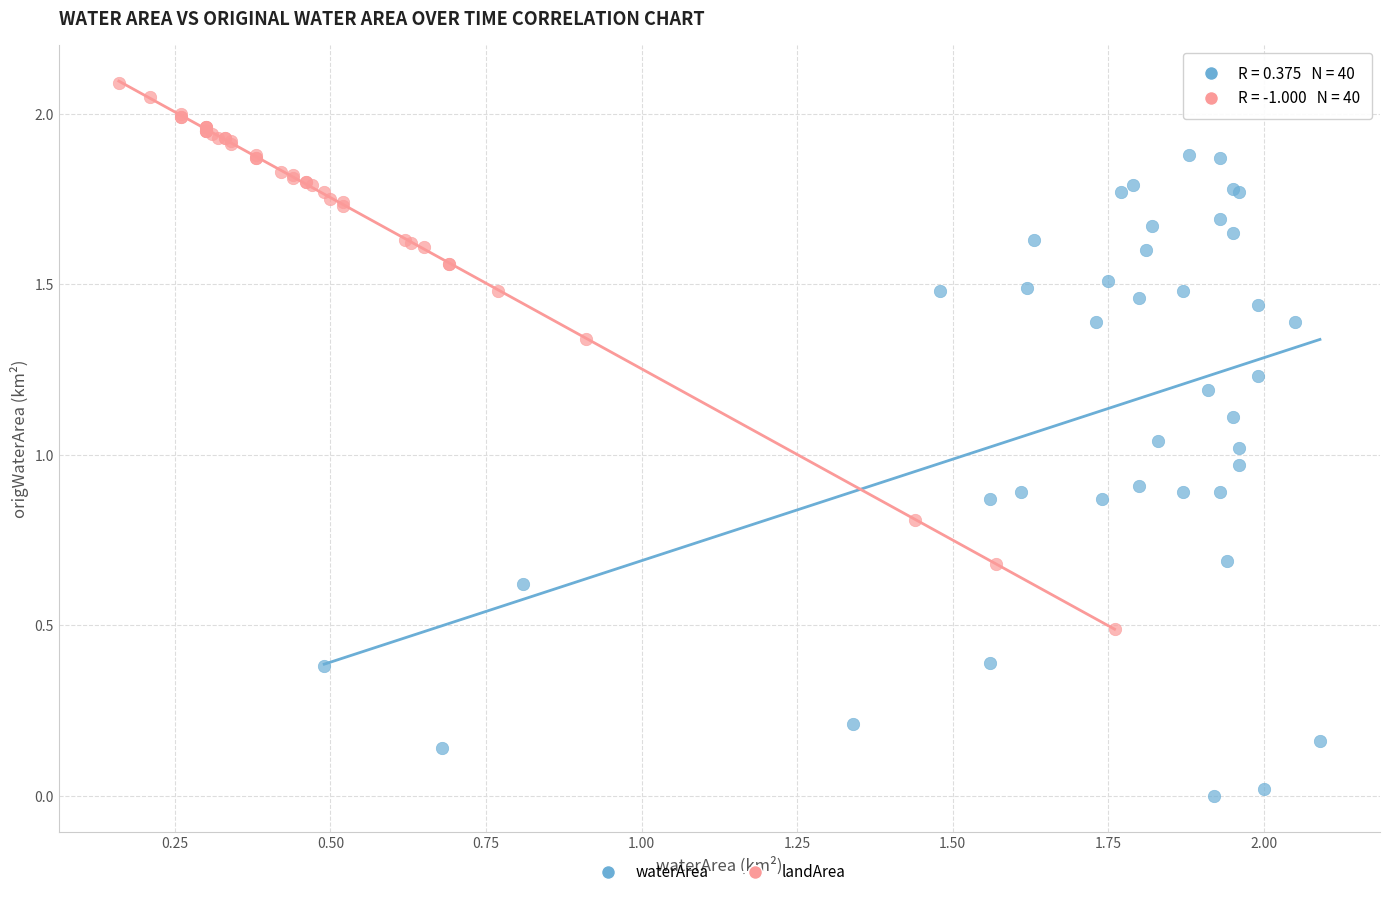

Which series contains the lowest Y value?

waterArea